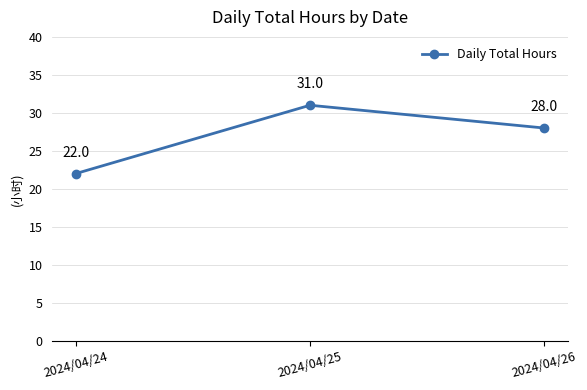

Rank the categories by value from lowest to highest.

2024/04/24, 2024/04/26, 2024/04/25